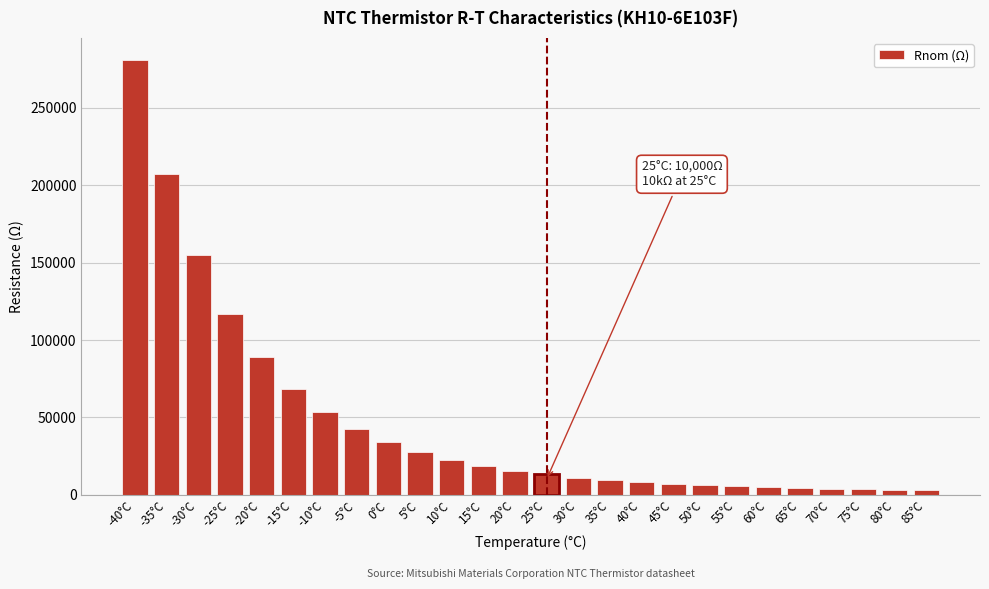

What is the change in value from 10°C to 45°C?

-15372